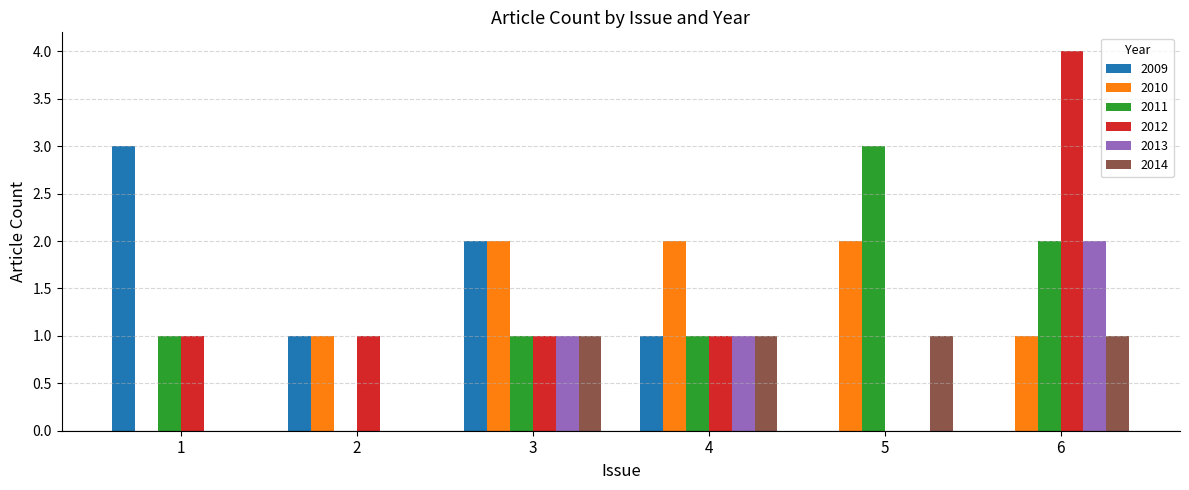

Does the chart contain stacked bars?

No